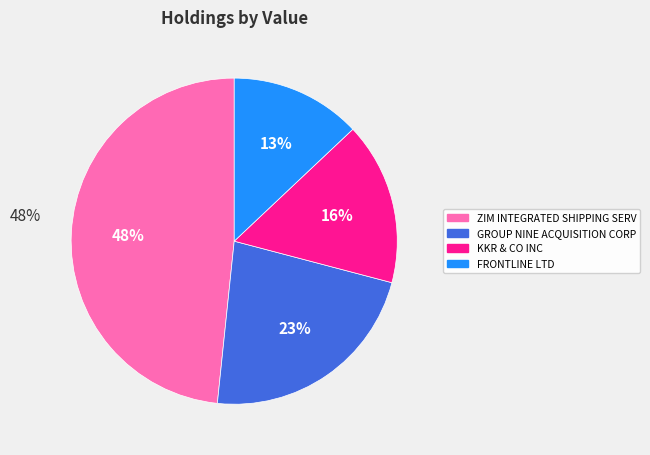

What is the smallest slice in the pie chart?

FRONTLINE LTD